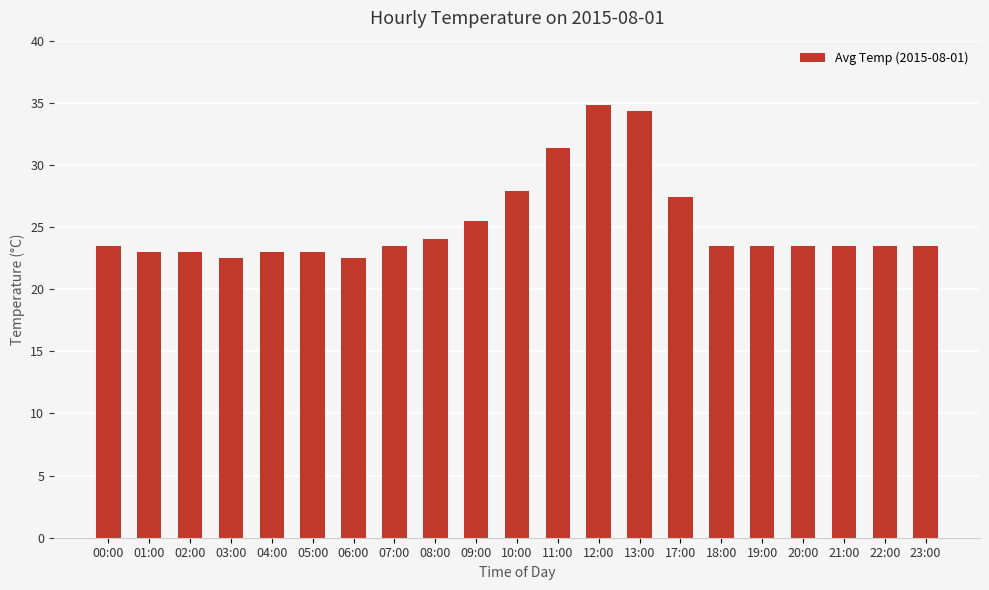

What is the change in value from 04:00 to 13:00?

+11.3